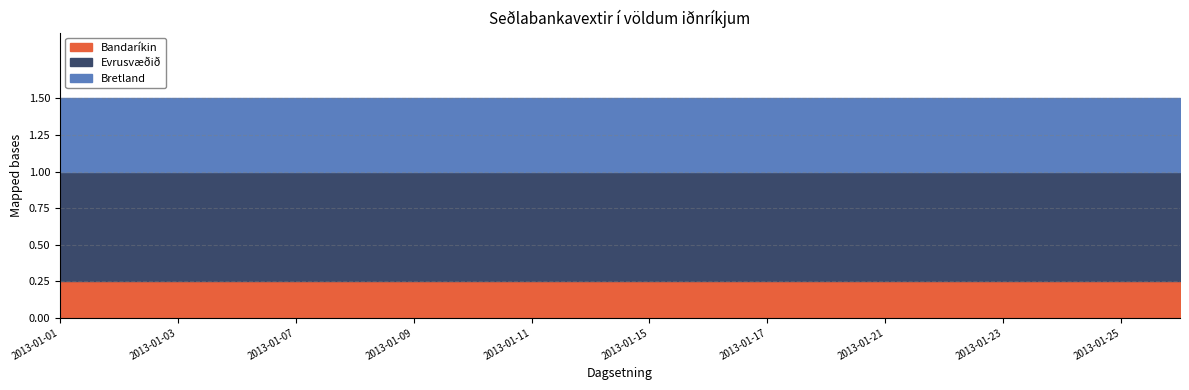

What is the sum of the Evrusvæðið values at 2013-01-18 and 2013-01-14?

1.5